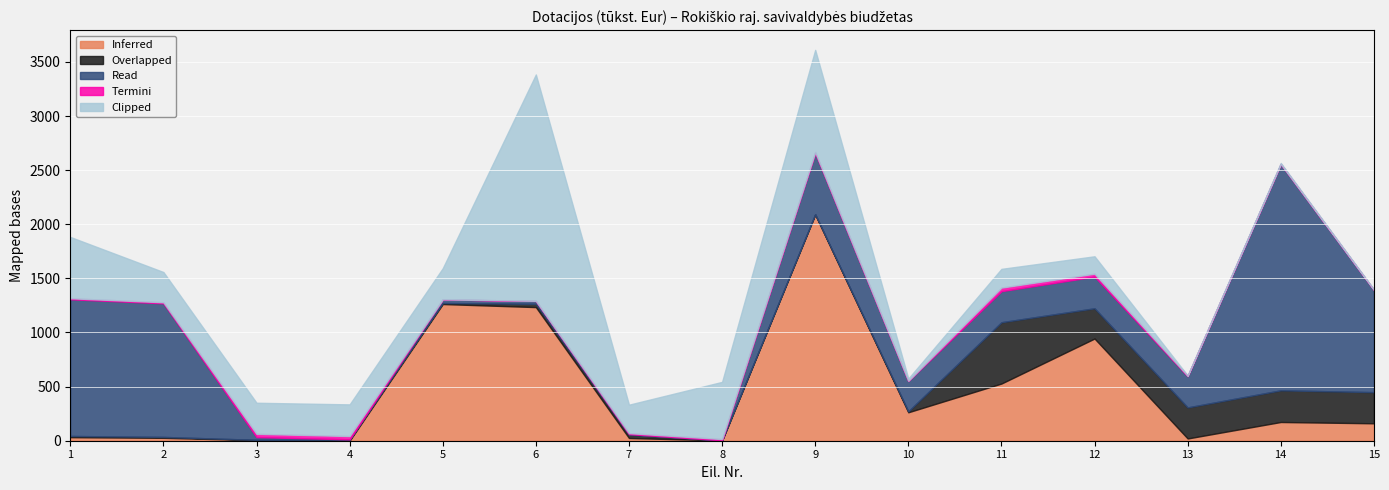

What is the smallest value displayed?

0.5